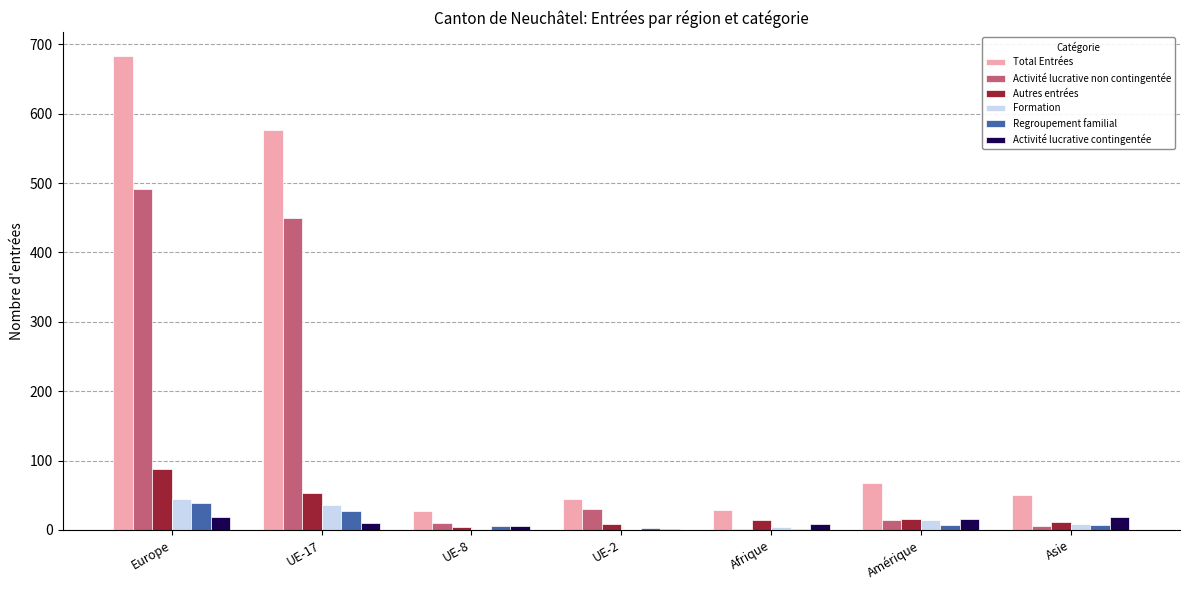

At which category is the sum across all series the highest?

Europe